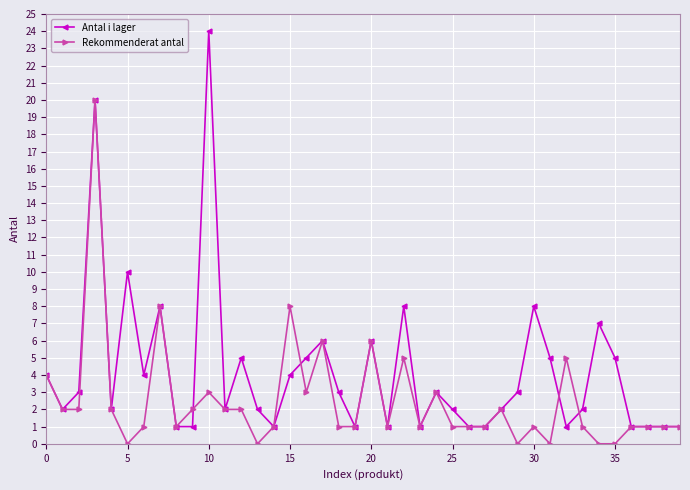

Rank the series by their average value, from highest to lowest.

Antal i lager, Rekommenderat antal